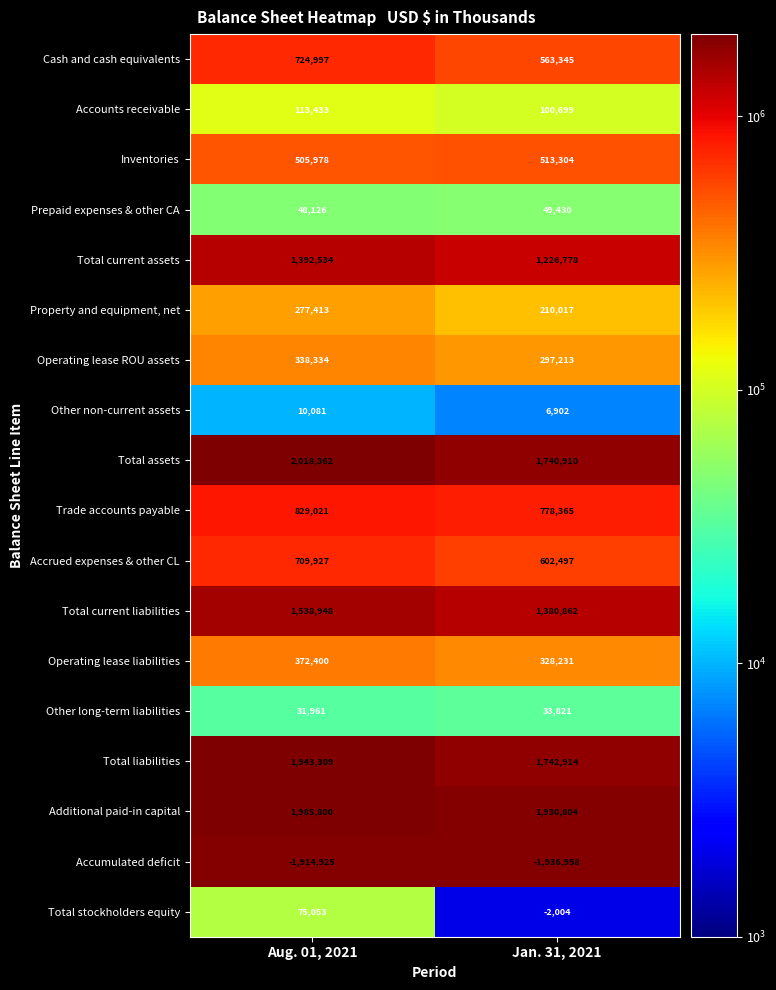

What is the spread (max minus min) of values at Aug. 01, 2021?

3933287